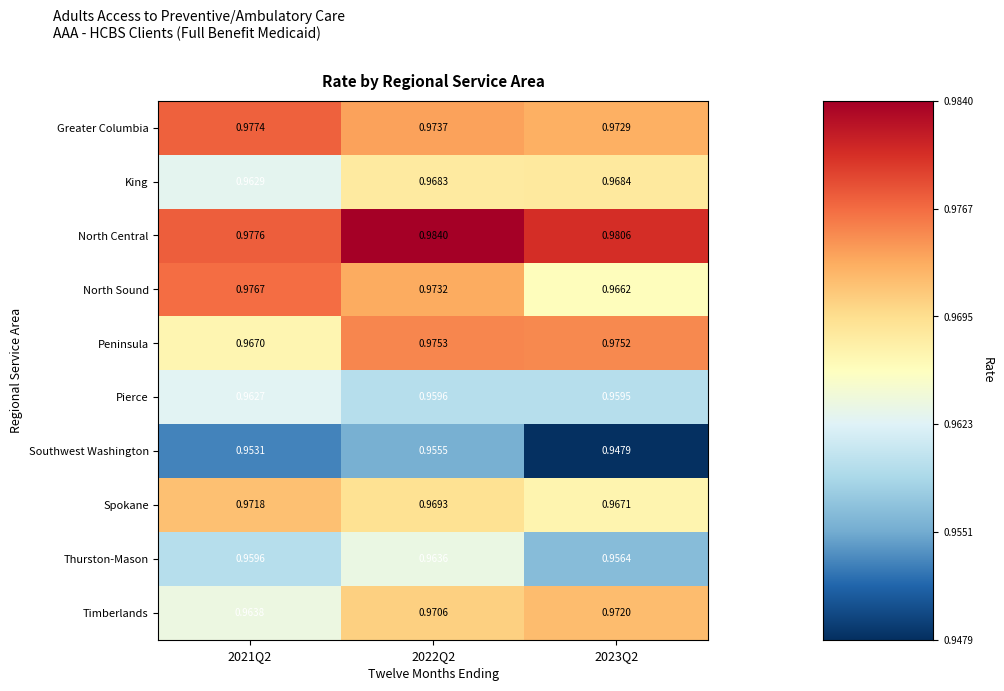

Which series changed the most between 2021Q2 and 2022Q2?

Peninsula